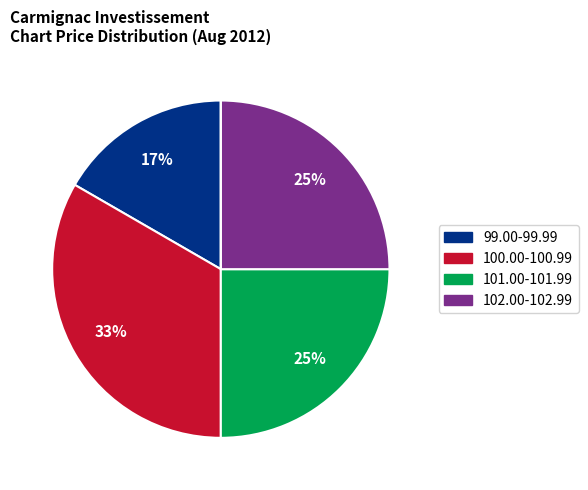

Does any single category account for the majority?

No